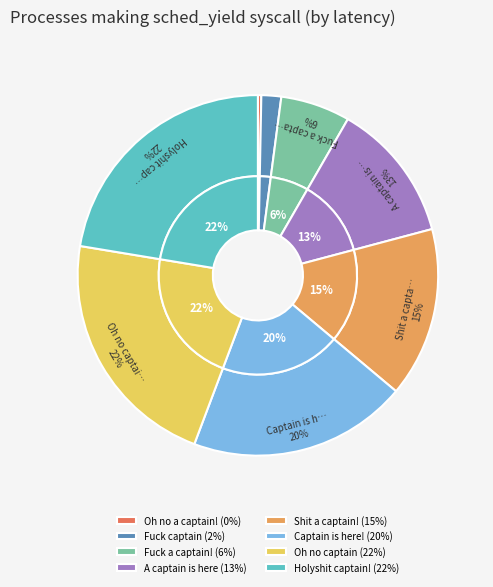

What percentage is the Holyshit captain! slice, to the nearest percent?

22%